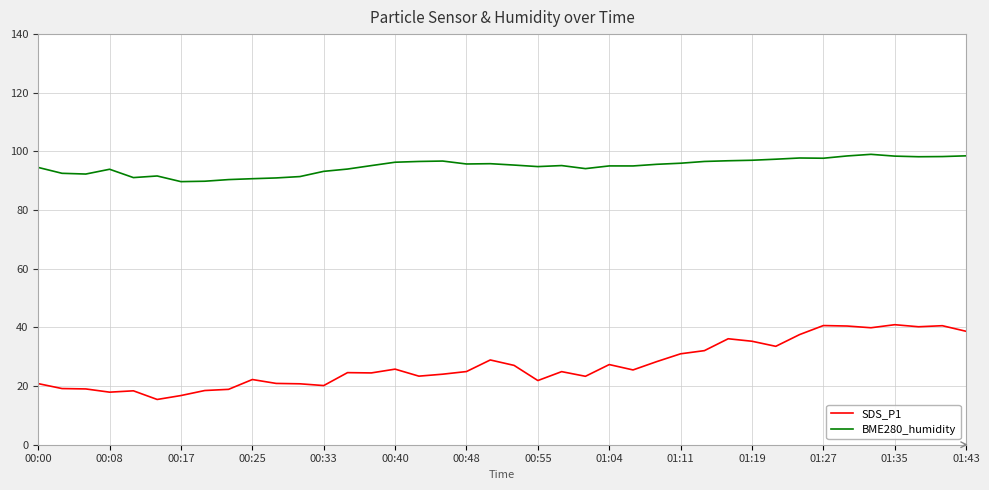

List the series in order of their peak value, highest first.

BME280_humidity, SDS_P1